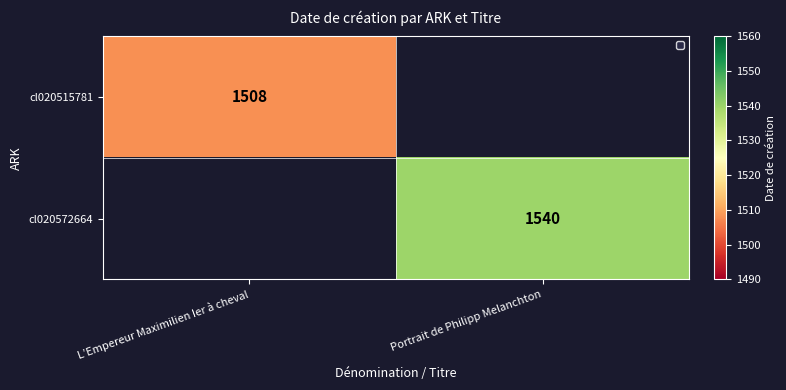

True or false: cl020572664 has a value of 2065 at Portrait de Philipp Melanchton.

False